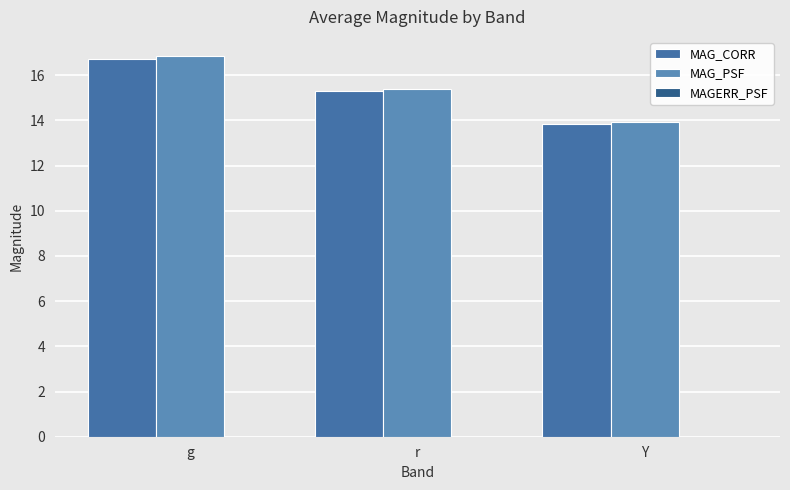

What is the label of the 3rd bar from the right?

g